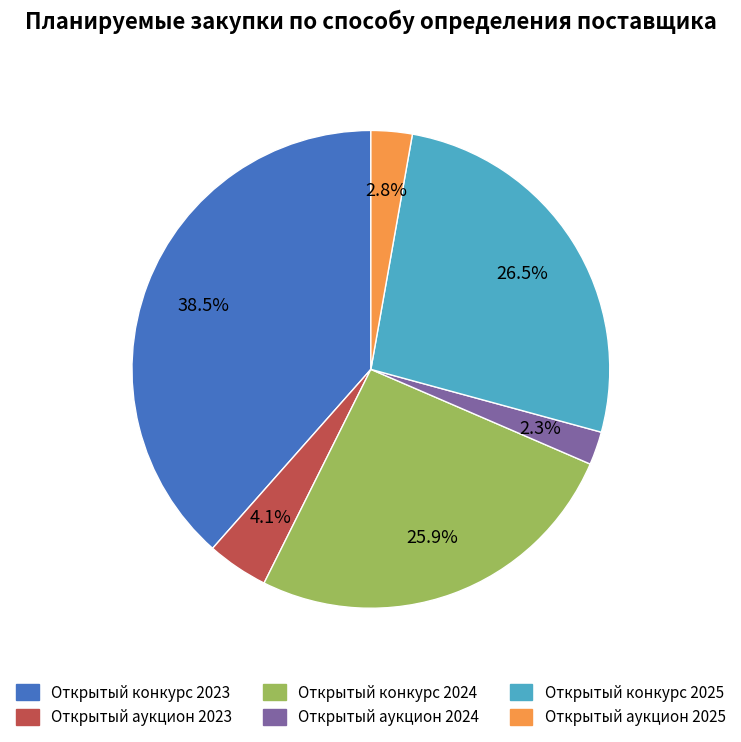

Does any single category account for the majority?

No